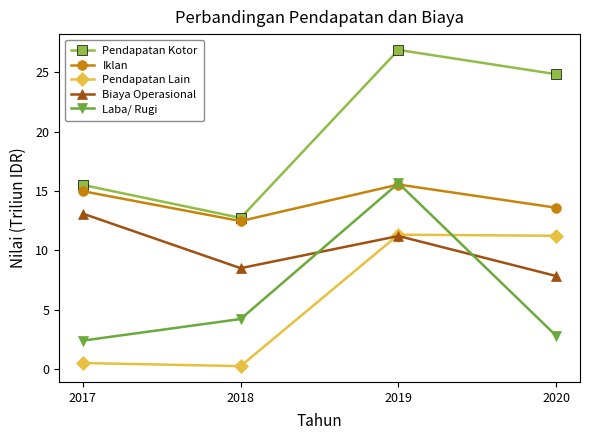

At 2018, list the series in order from largest to smallest.

Pendapatan Kotor, Iklan, Biaya Operasional, Laba/ Rugi, Pendapatan Lain